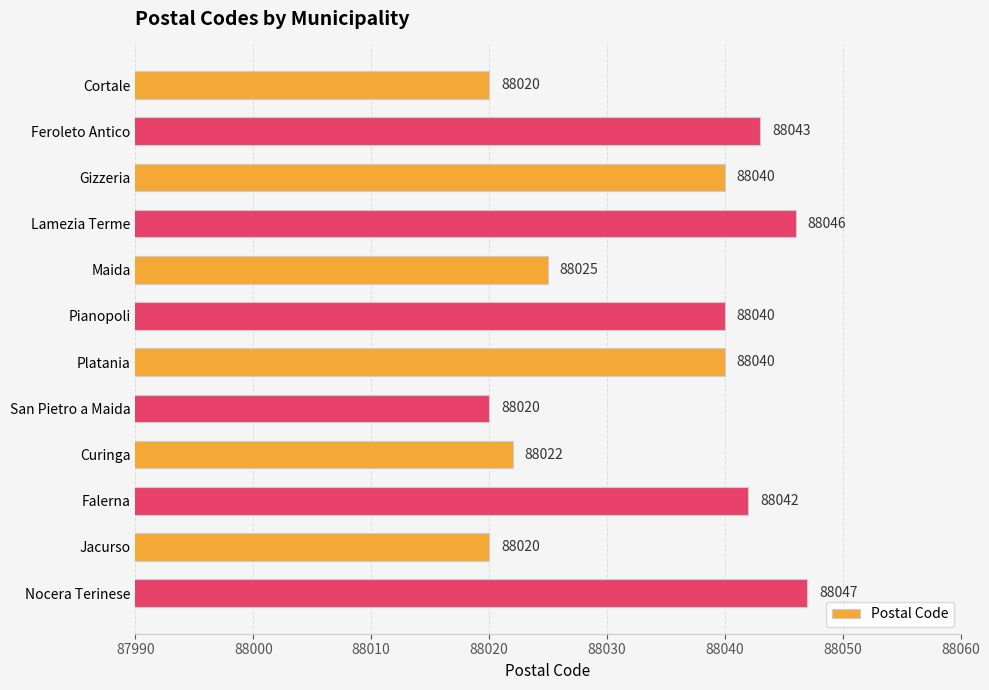

What is the maximum value shown in the chart?

88047